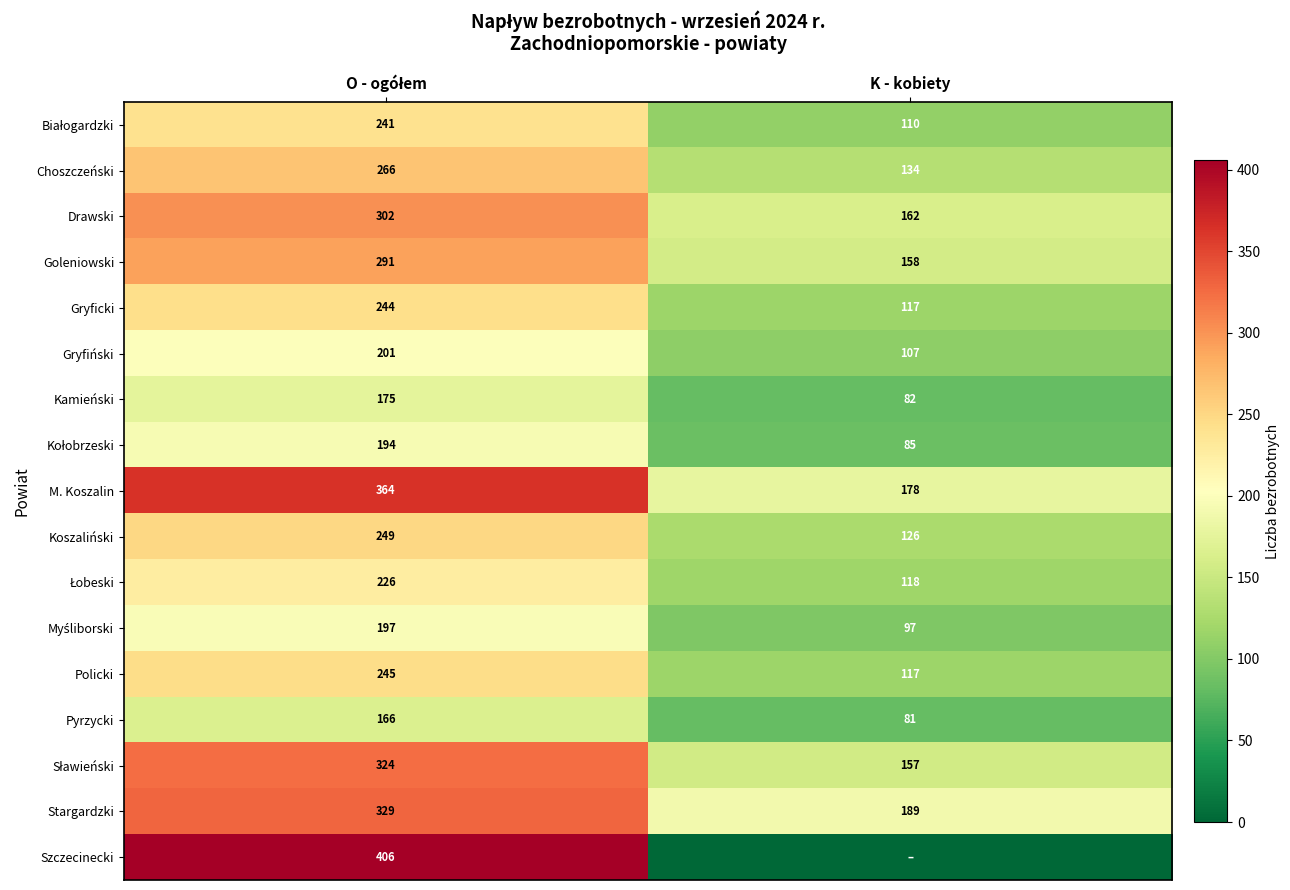

The Gryficki series shows 117 at K - kobiety. True or false?

True